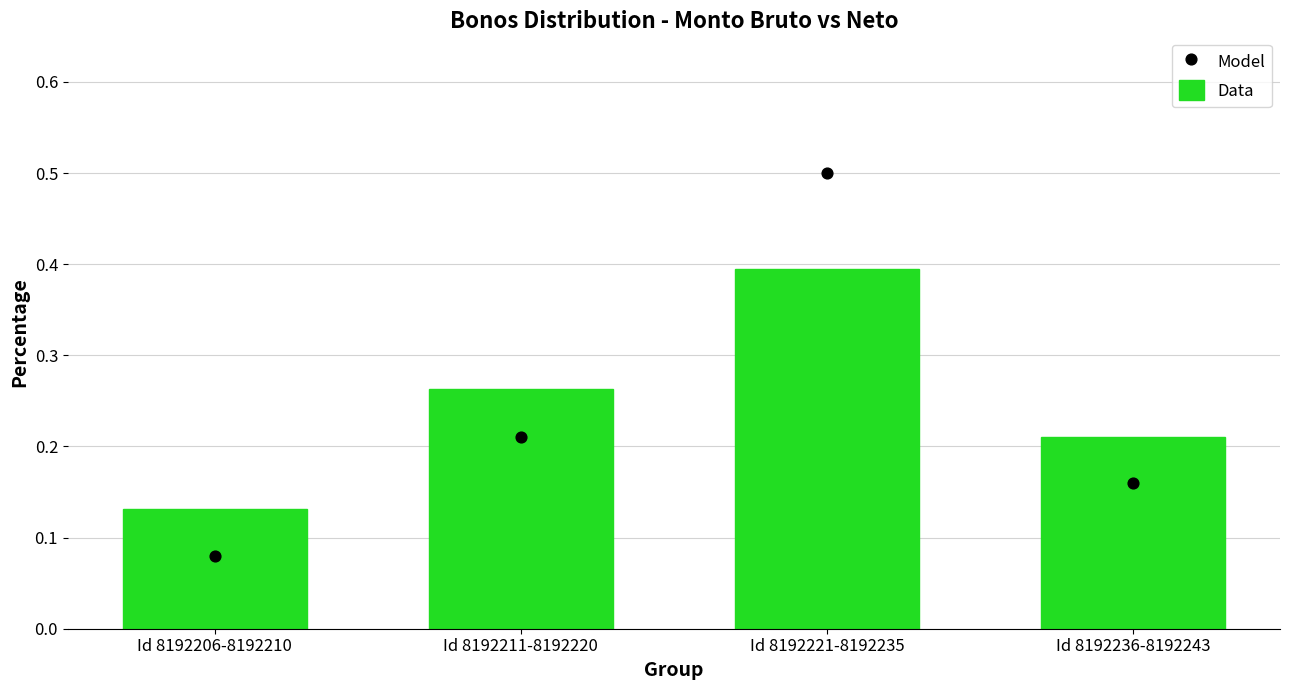

Is the value of Data at Id 8192206-8192210 greater than the value of Model at Id 8192236-8192243?

No